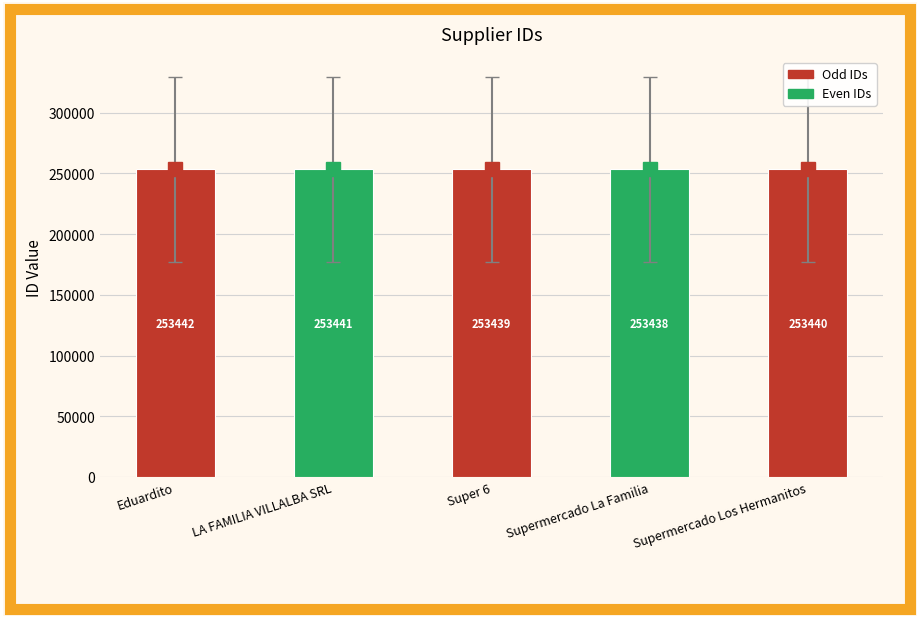

The value at Supermercado Los Hermanitos is 329637. True or false?

False